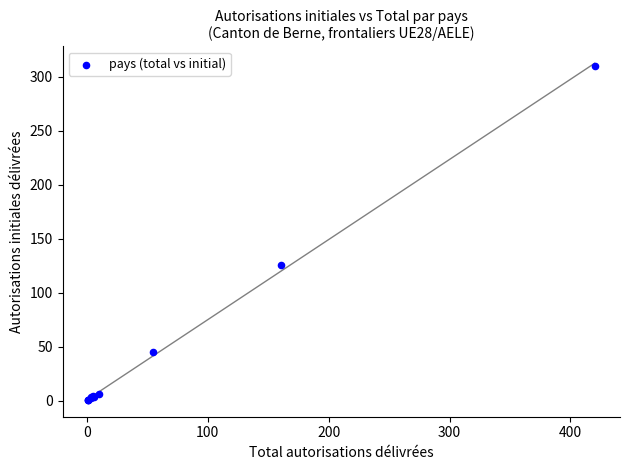

What Y value in the scatter plot is closest to 155?

126